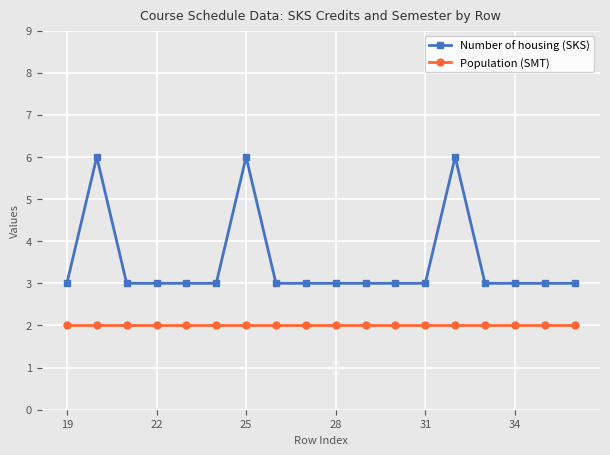

Does the chart have visible grid lines?

Yes